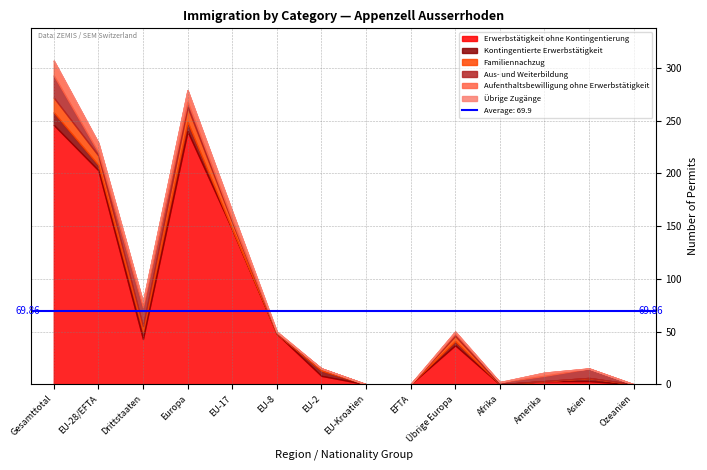

True or false: Erwerbstätigkeit ohne Kontingentierung and Aufenthaltsbewilligung ohne Erwerbstätigkeit intersect in this chart.

False